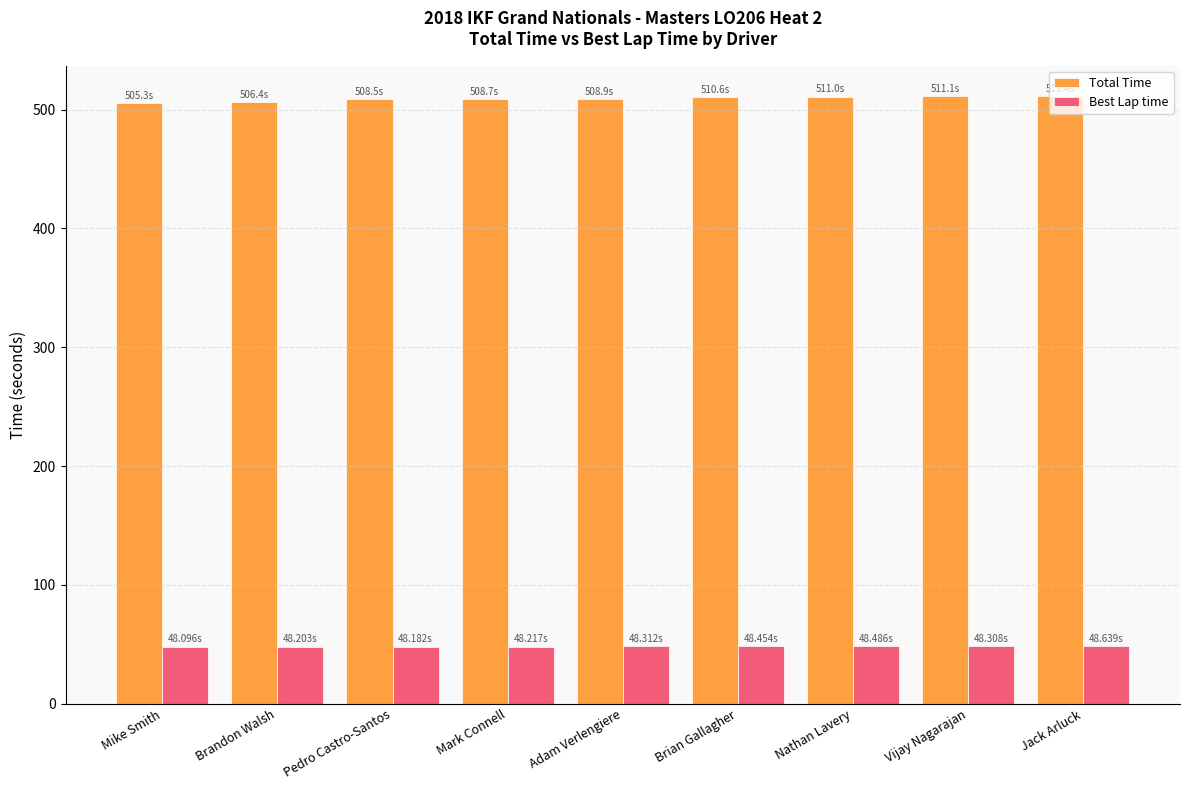

Which series has the widest spread of values?

Total Time